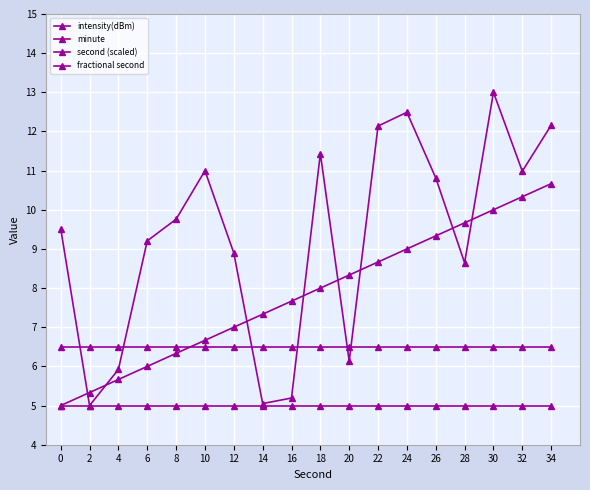

What is the sum of all minute values?

90.0